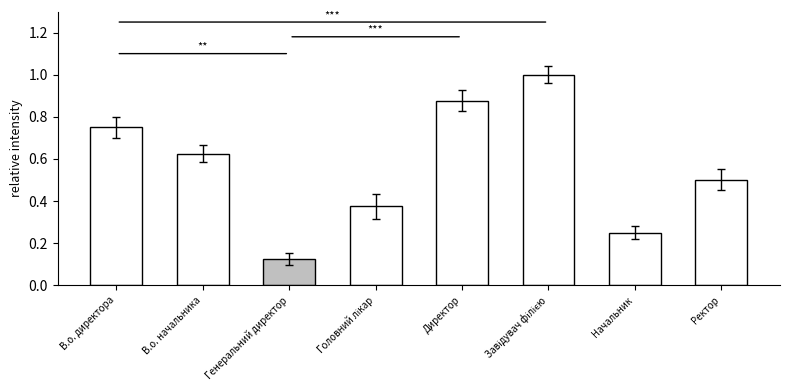

Which has a higher value, Директор or Ректор?

Директор